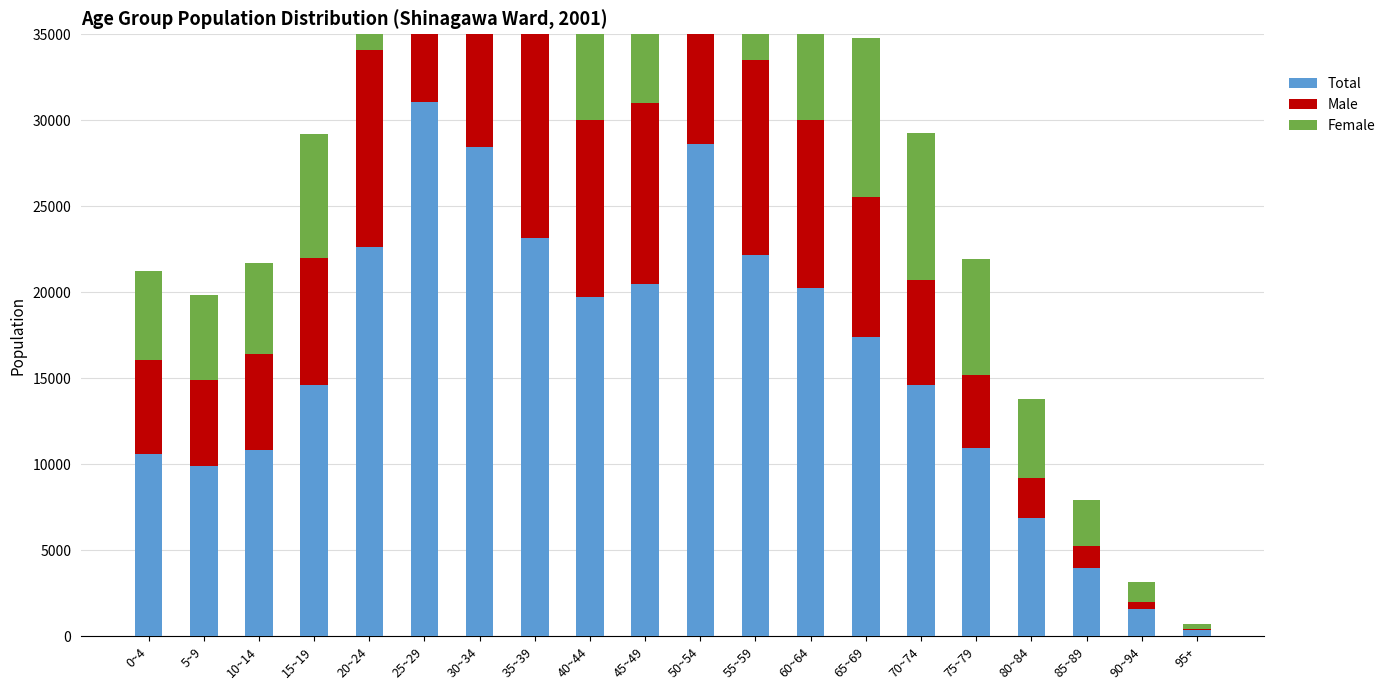

What position from the right is 40~44?

12